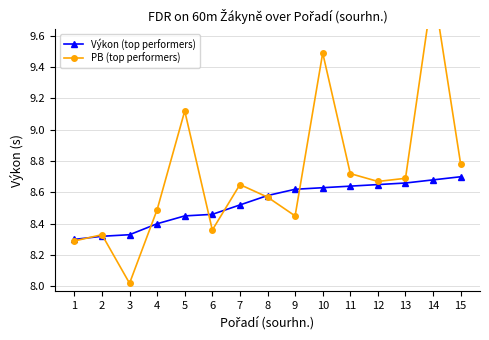

List the series in order of their overall mean, lowest first.

Výkon (top performers), PB (top performers)